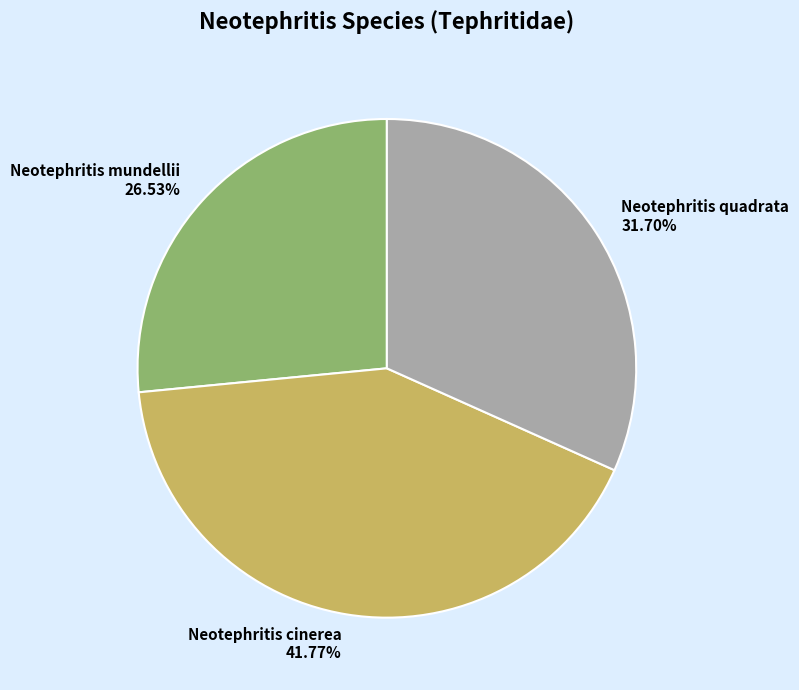

Which category has the smallest portion of the pie?

Neotephritis mundellii